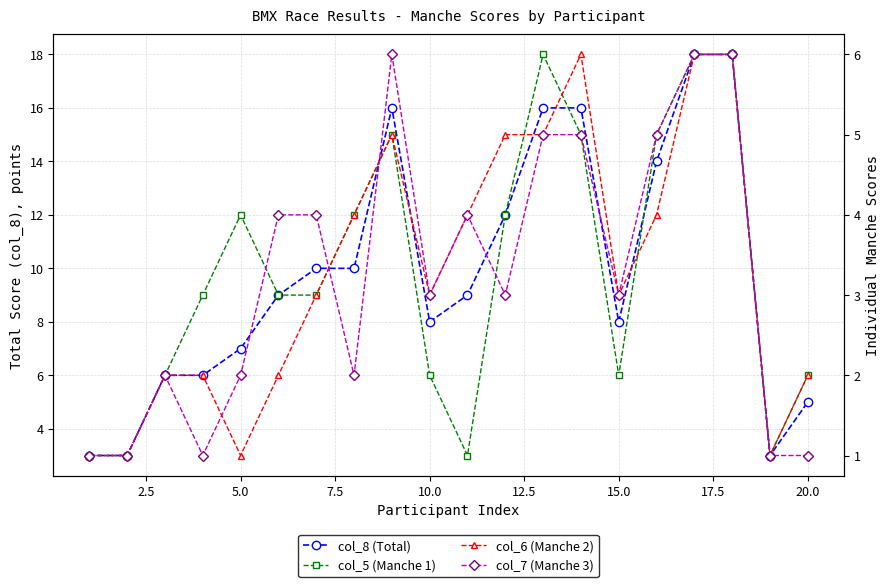

How many lines are shown in the chart?

4